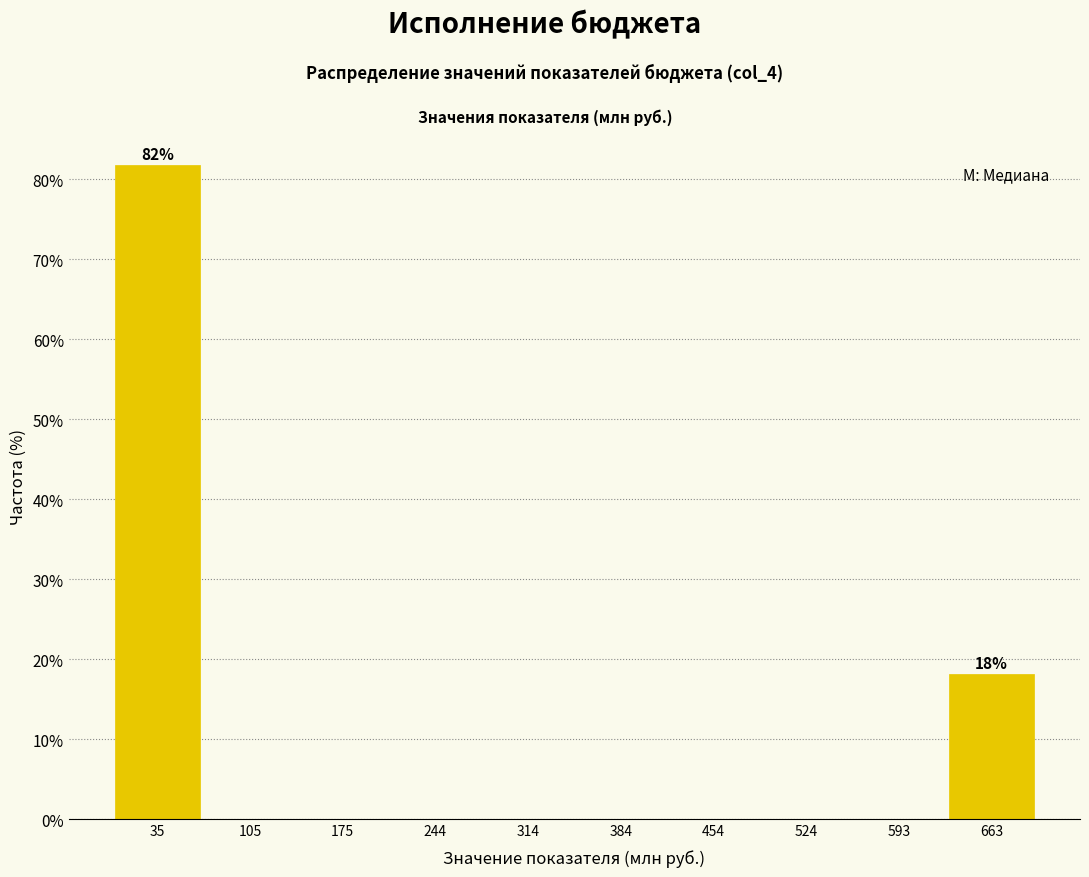

Which range on the x-axis has the tallest bar?

0 to 70